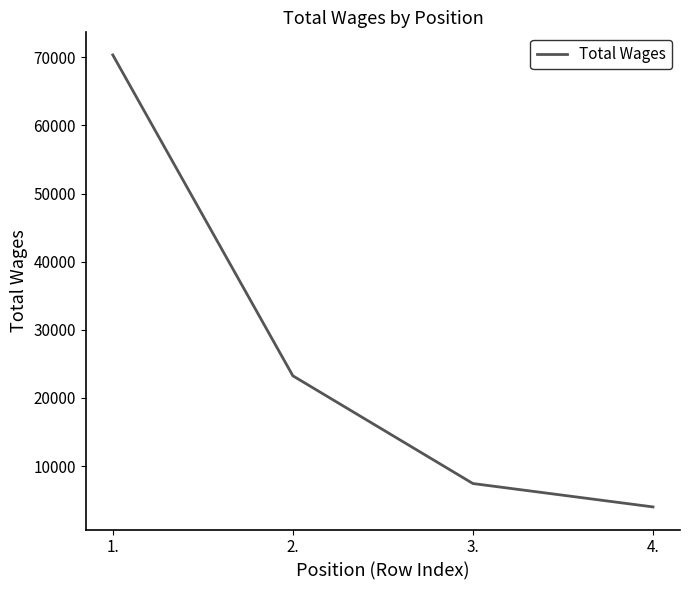

What is the greatest value displayed?

70342